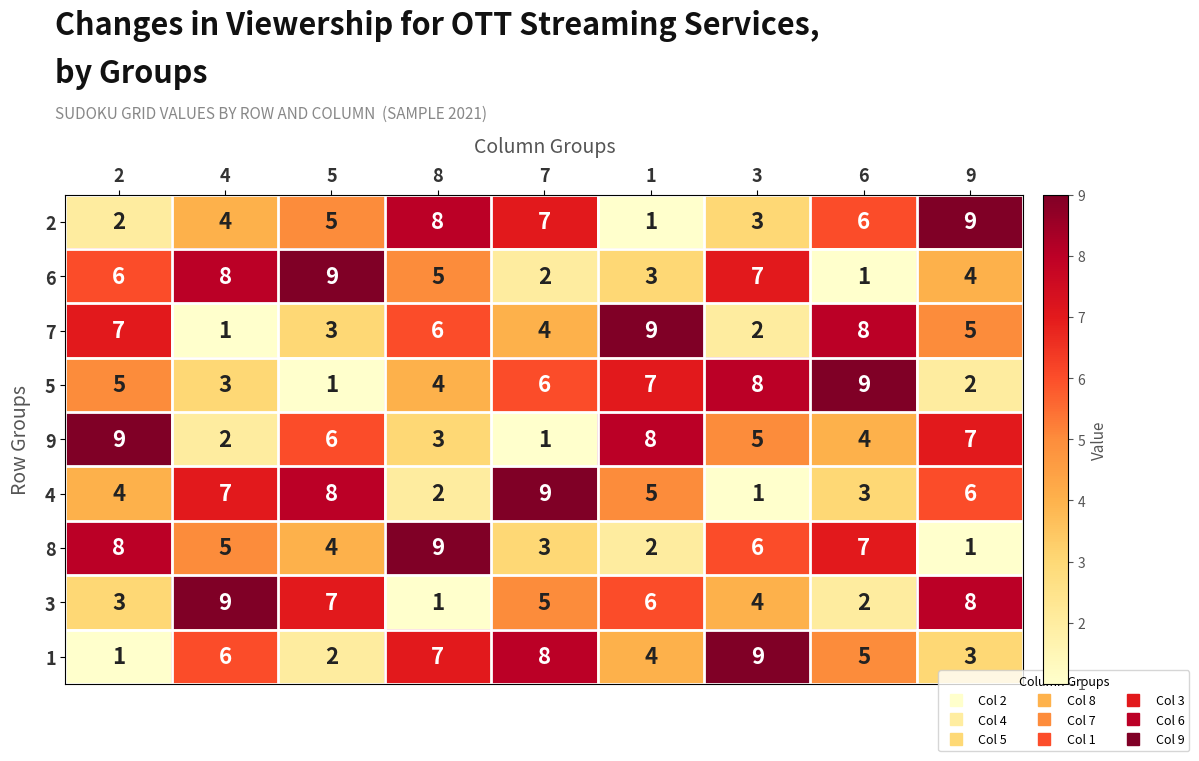

Between 2 and 4, which series saw the biggest shift?

9